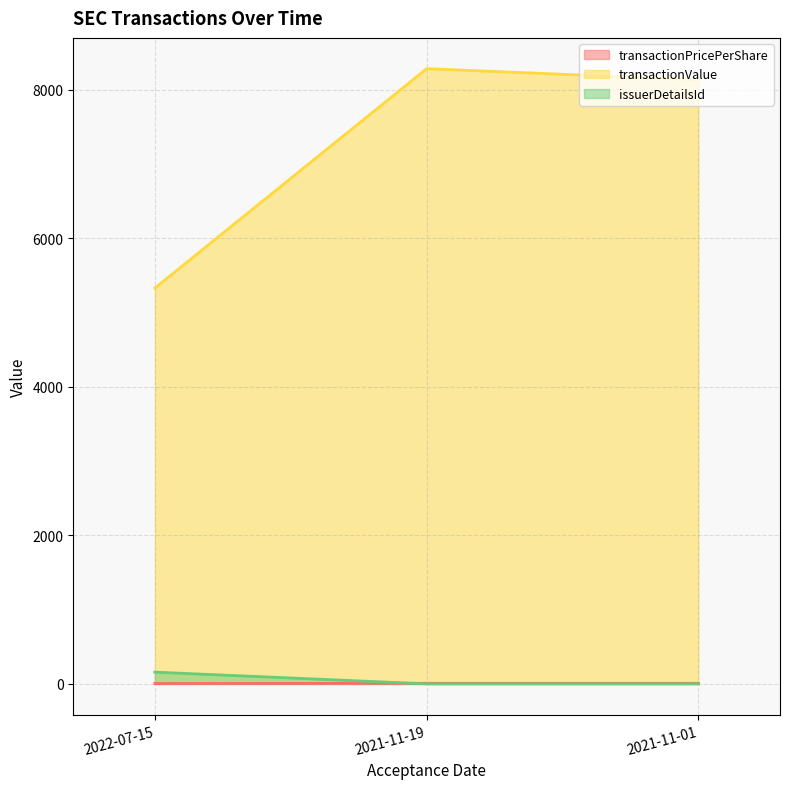

Does the chart have visible grid lines?

Yes